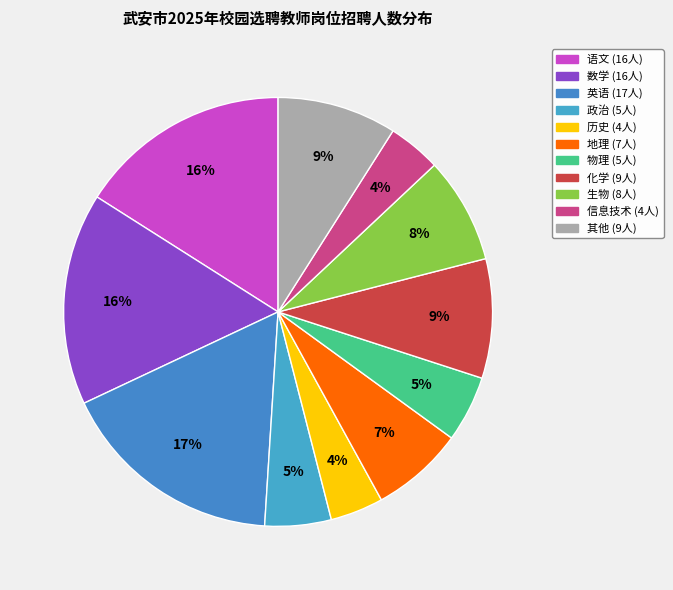

How many segments does this pie chart have?

11